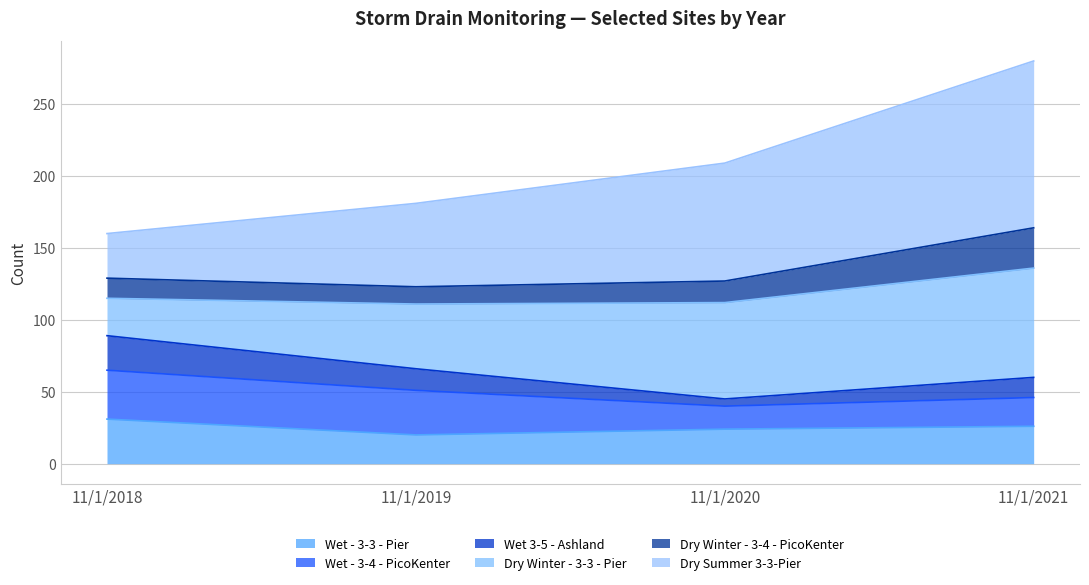

Where is Wet 3-5 - Ashland nearest to the value 67?

11/1/2019